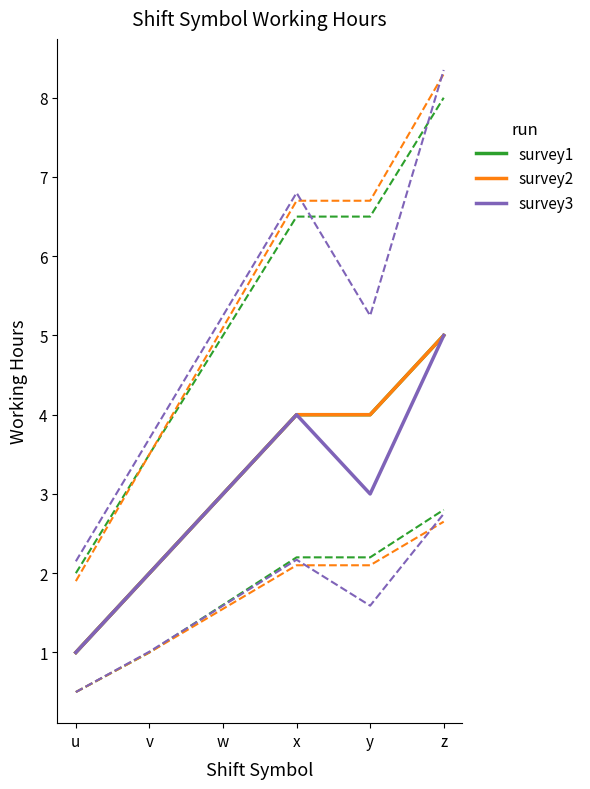

At which label is survey3 closest to 1?

v